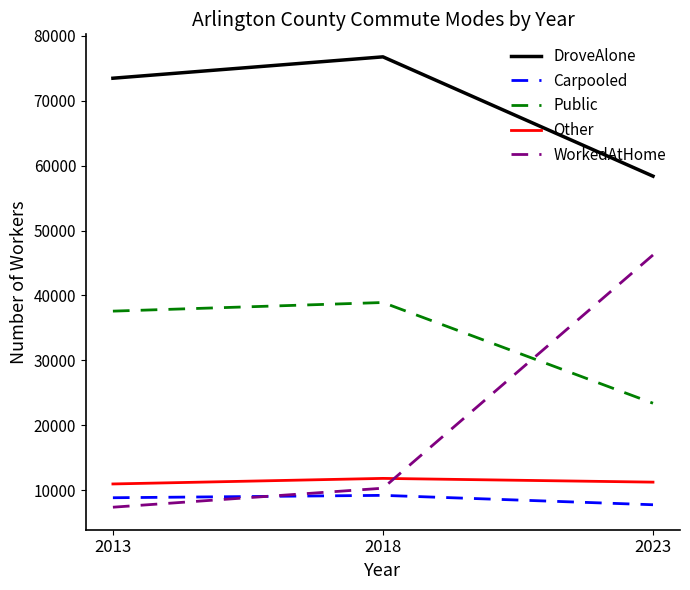

What is the smallest value displayed?

7358